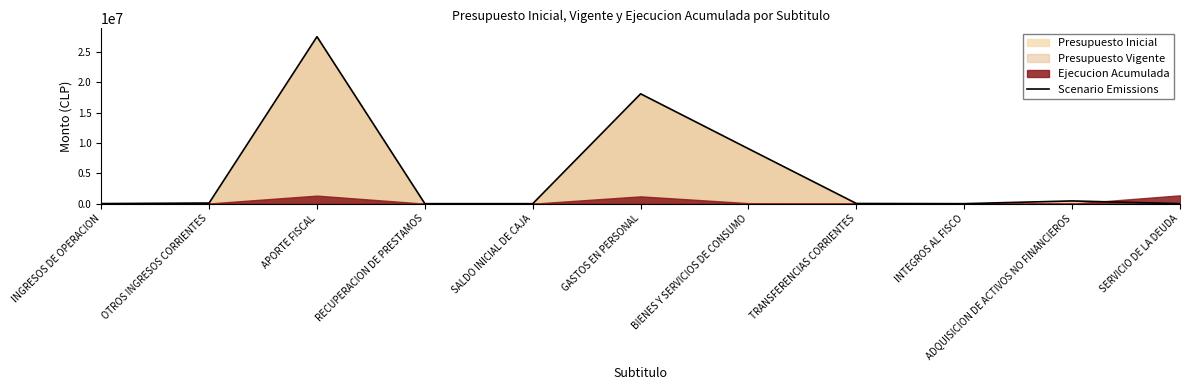

What is the average value?

5024014